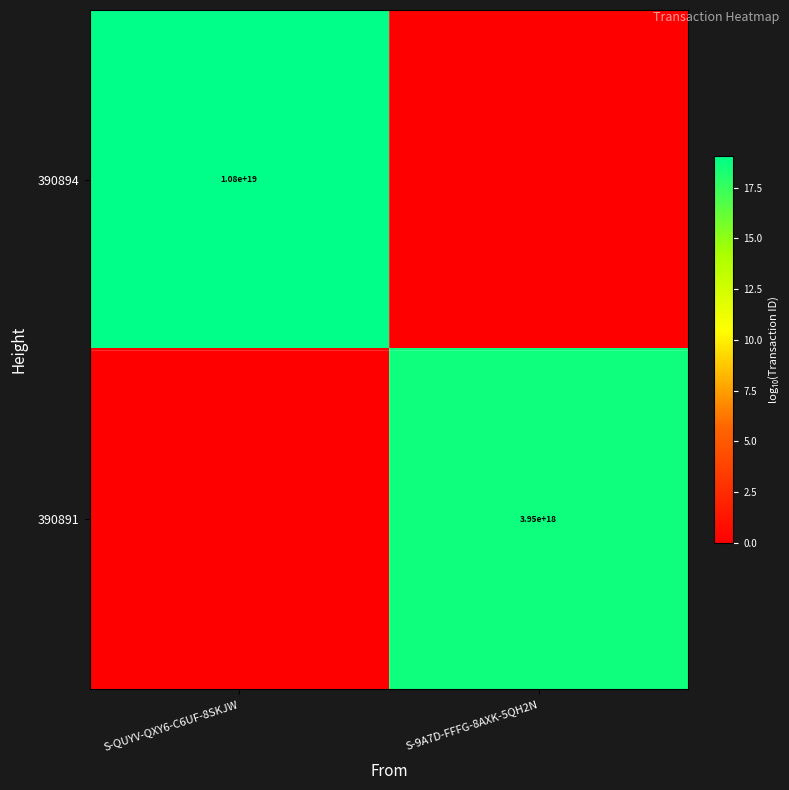

Which label corresponds to the largest value in the chart?

S-QUYV-QXY6-C6UF-8SKJW